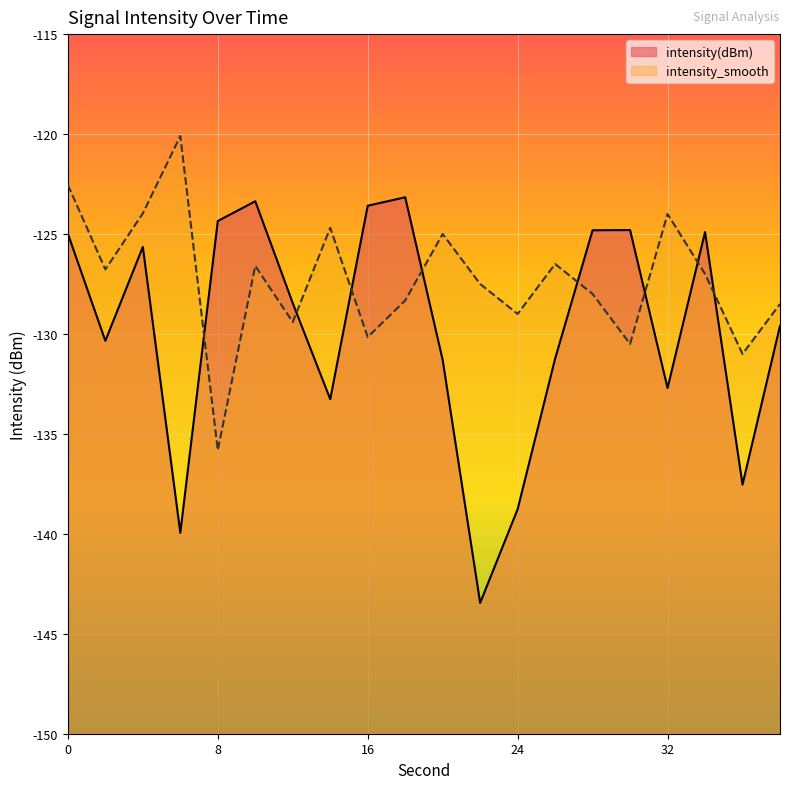

The intensity(dBm) series shows -138.8 at 24. True or false?

True